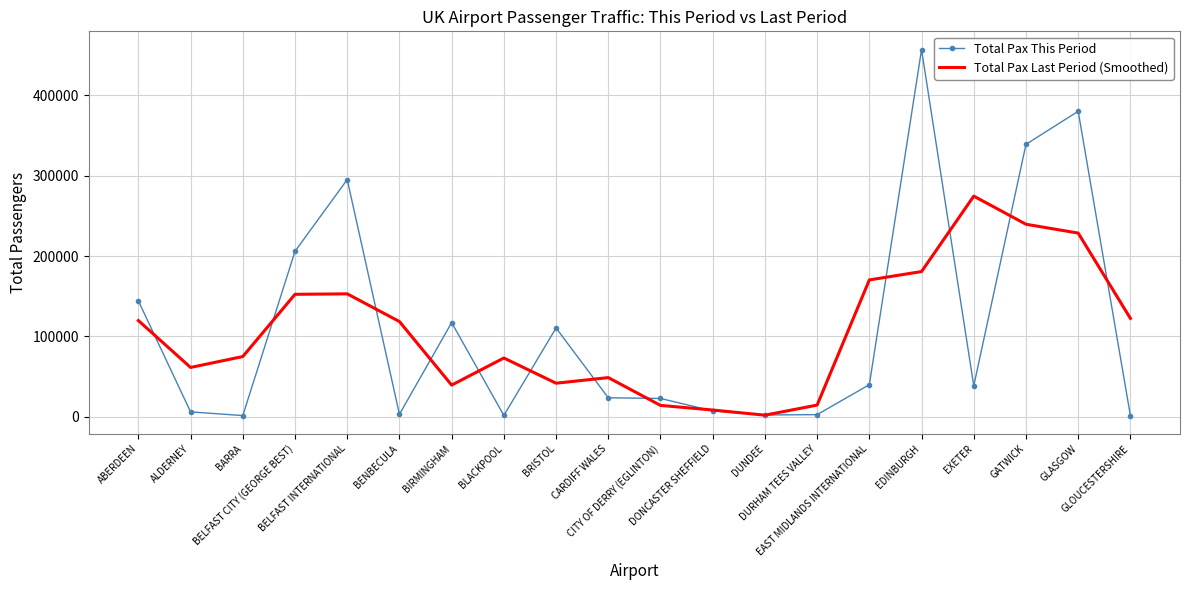

Where is Total Pax This Period nearest to the value 229158?

BELFAST CITY (GEORGE BEST)